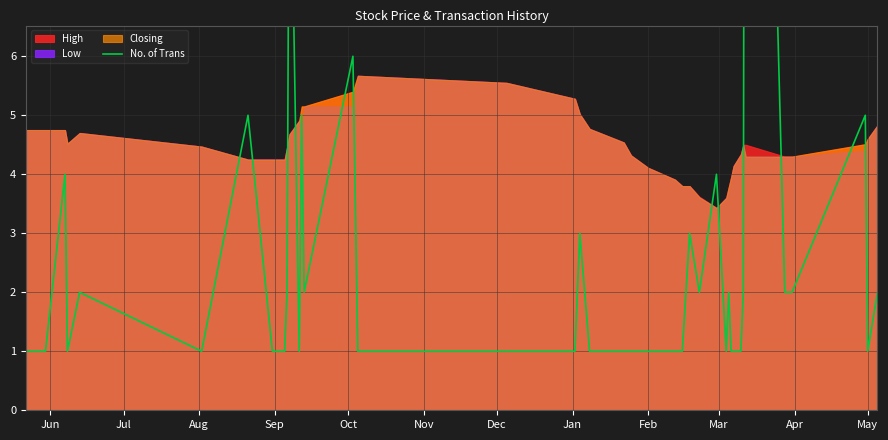

Is it true that the value at May is 2?

False